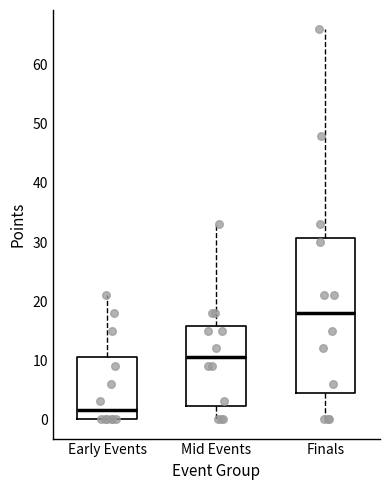

Which box's median line is the lowest?

Early Events